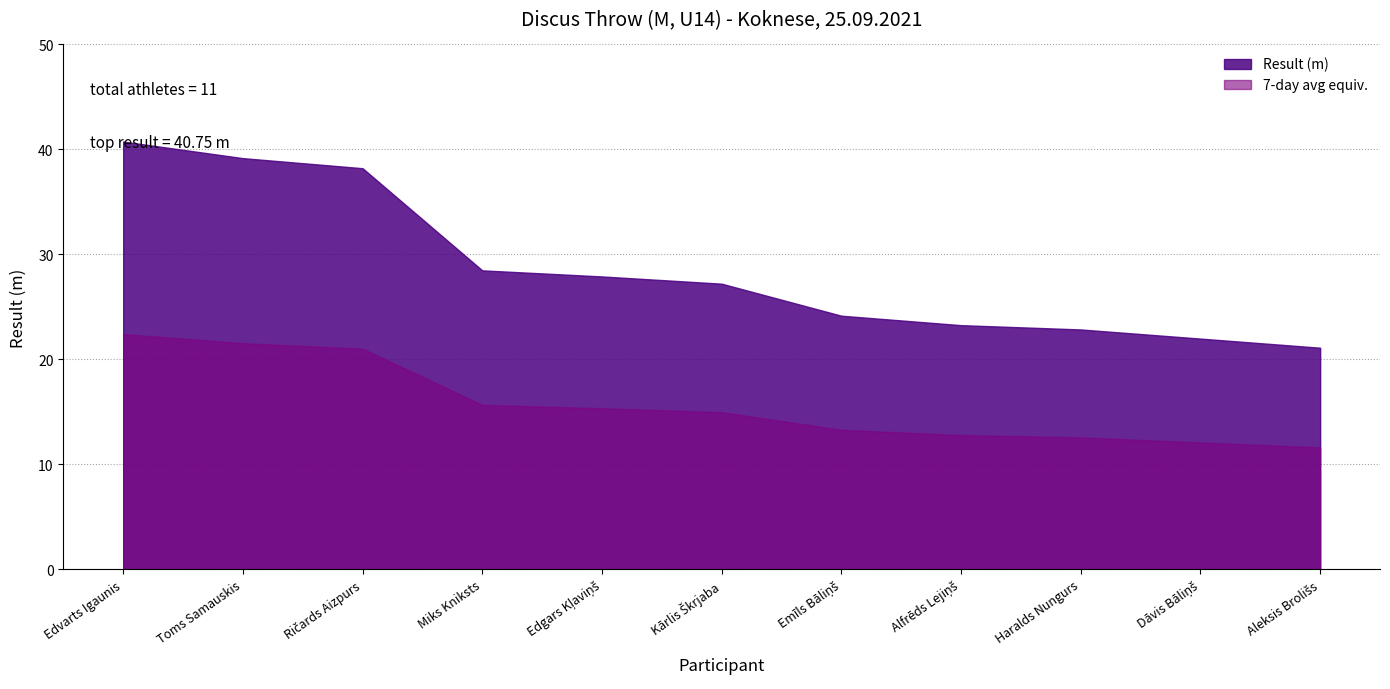

Approximately how many times larger is the value at Toms Samauskis compared to Aleksis Brolišs?

1.9